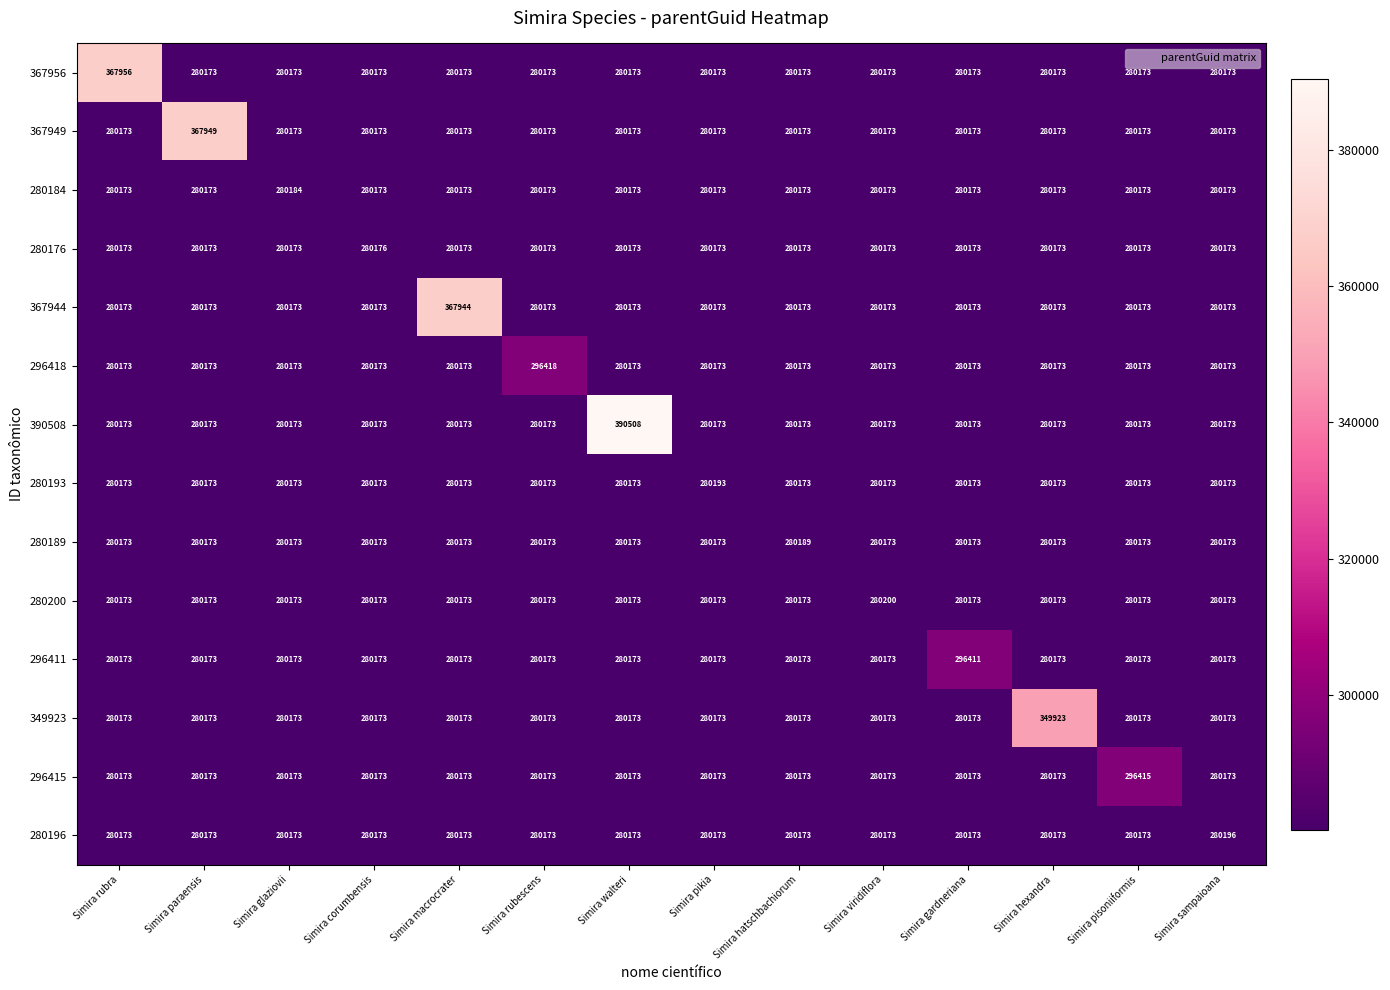

Which series has the largest total across all categories?

390508